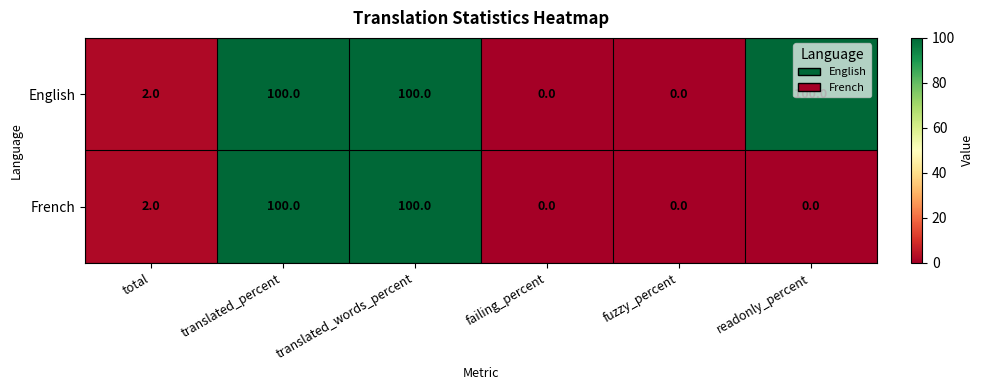

Rank the series by their average value, from highest to lowest.

English, French